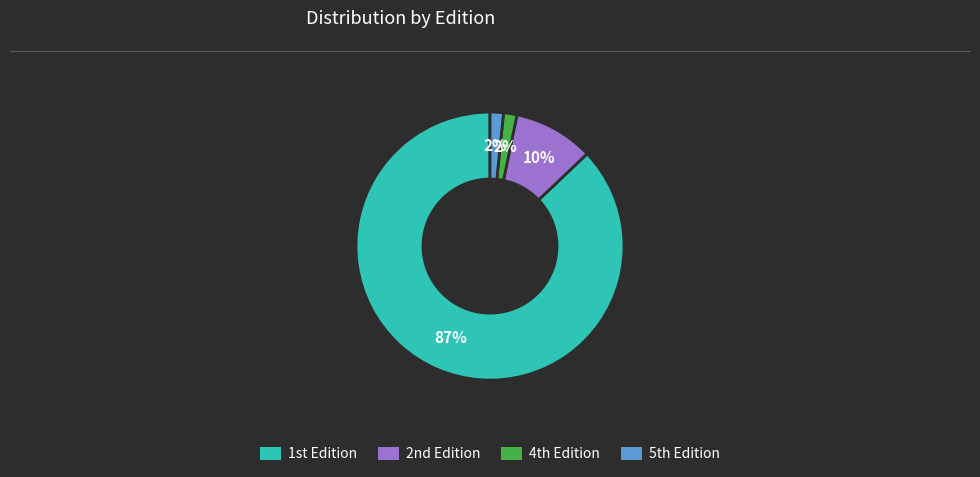

Which category has the biggest portion of the pie?

1st Edition